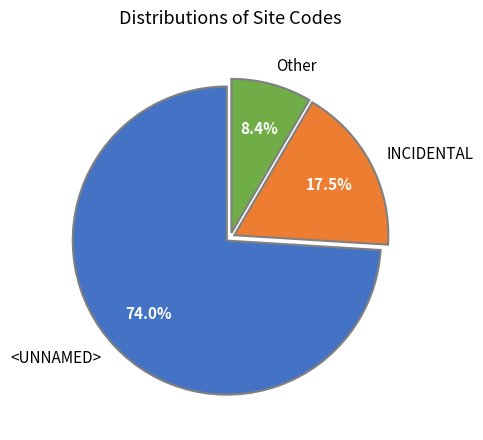

Count the number of slices in the pie.

3